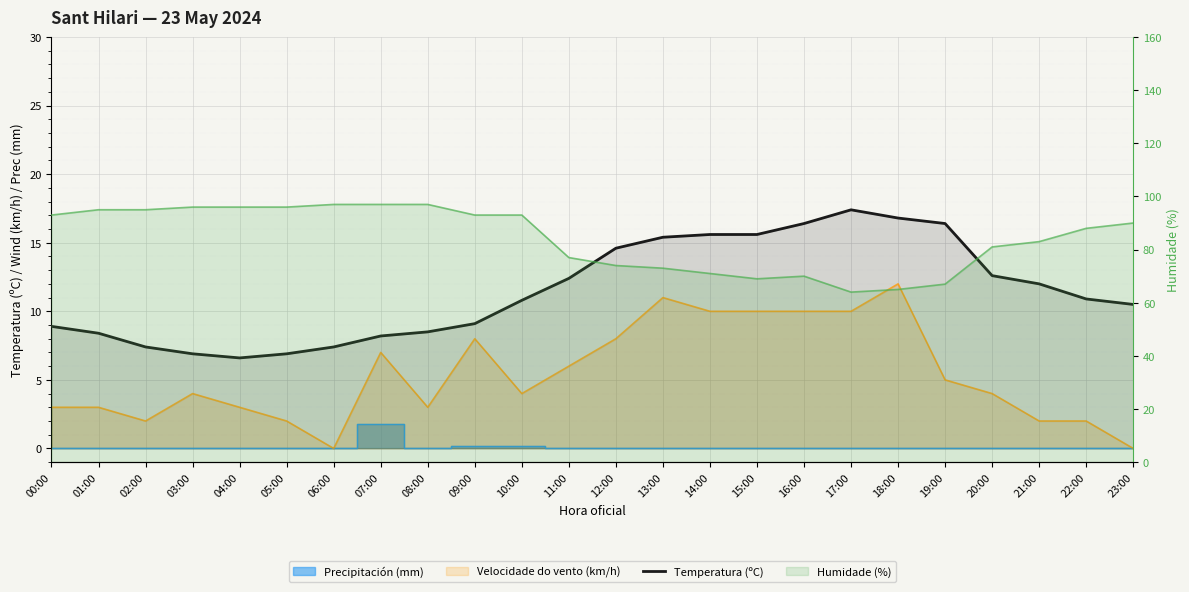

At which label is the value closest to 12?

21:00